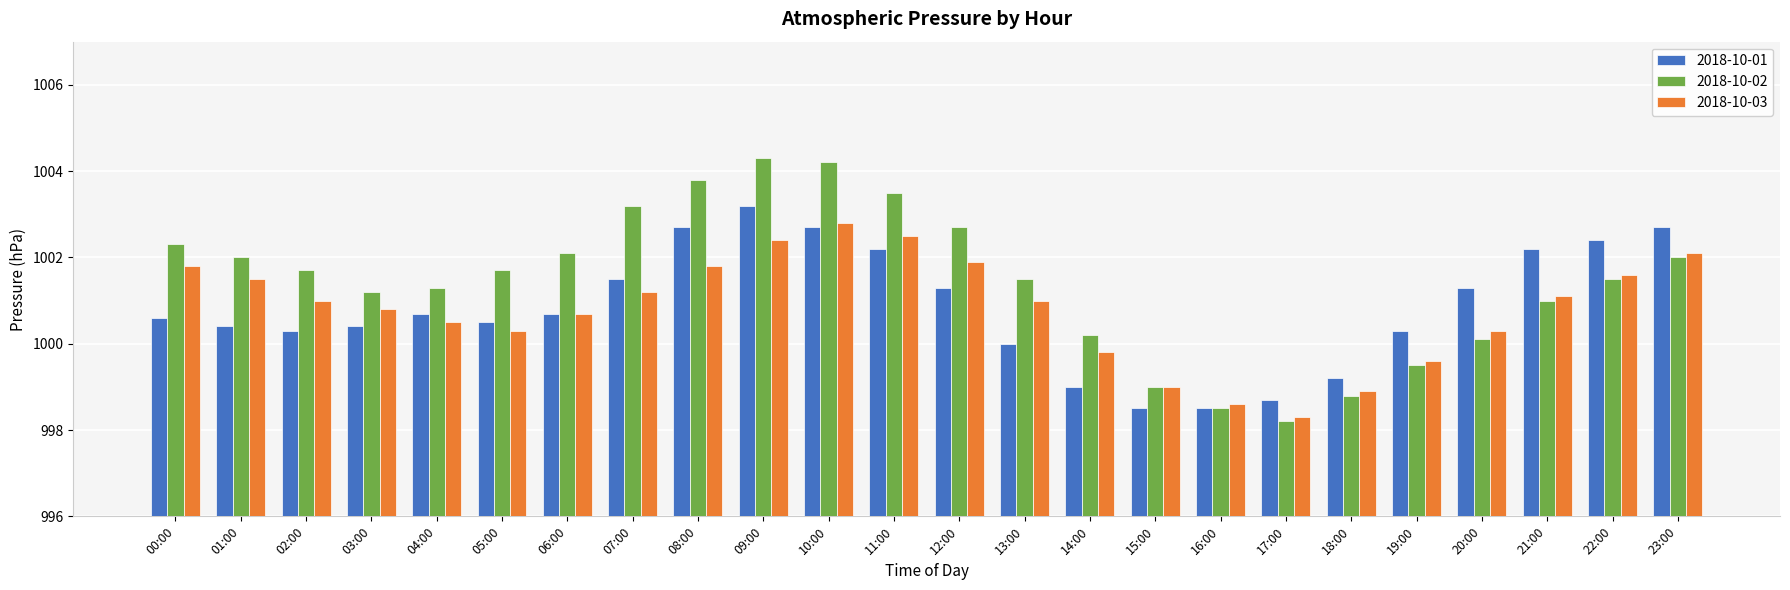

What is the approximate value of 2018-10-03 at 14:00?

999.8